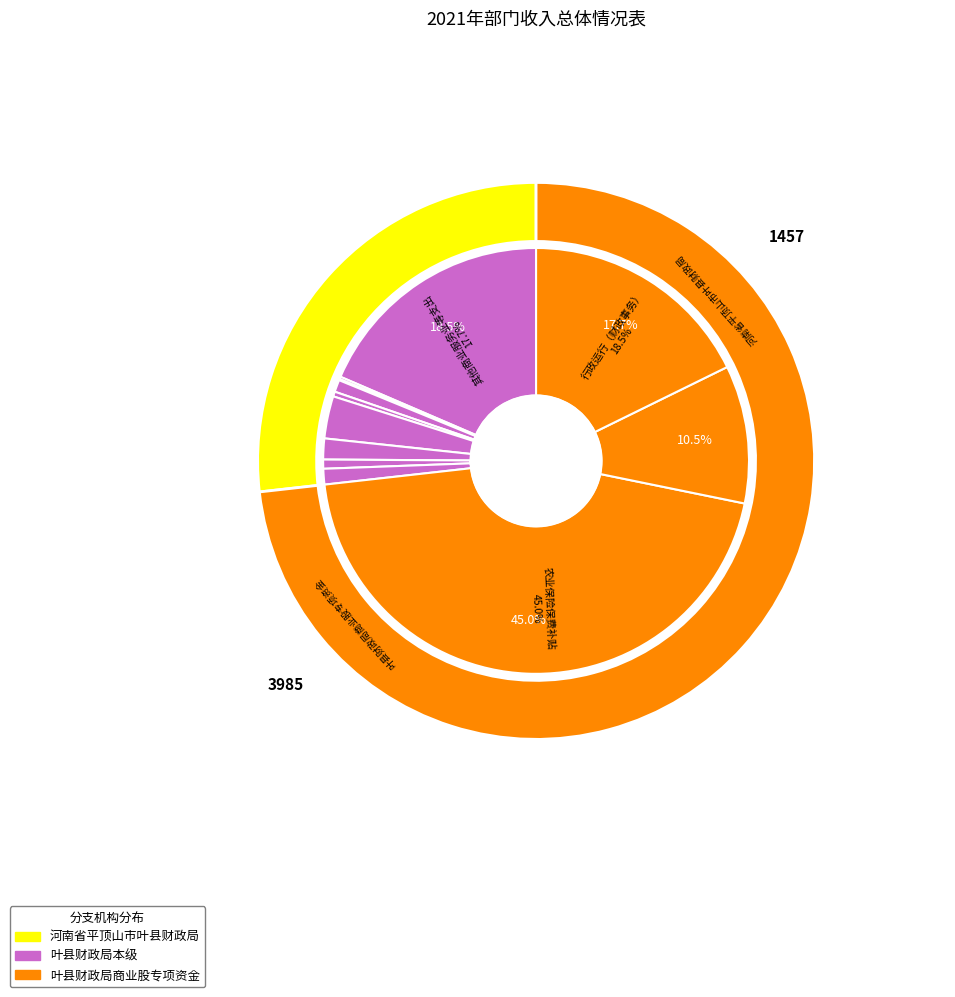

Which has a higher value, 其他商业服务业等支出 or 信息化建设（财政事务）?

其他商业服务业等支出